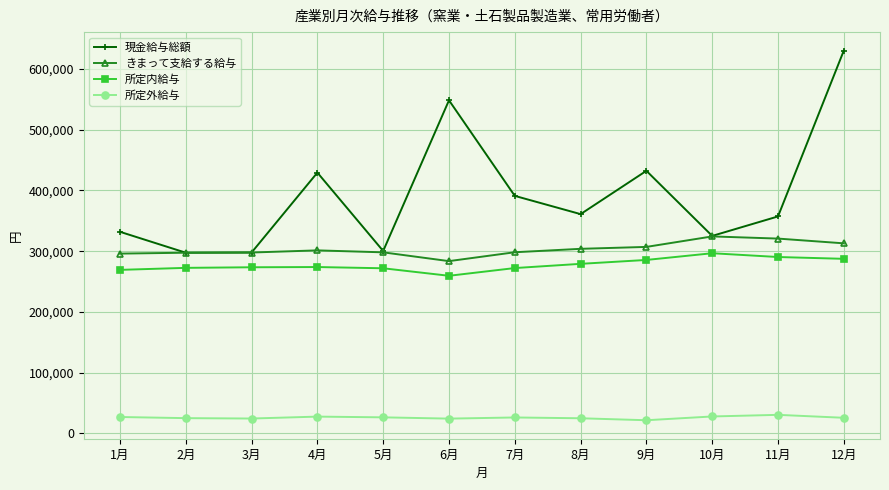

What is the difference between the maximum and minimum values in the 現金給与総額 series?

332951